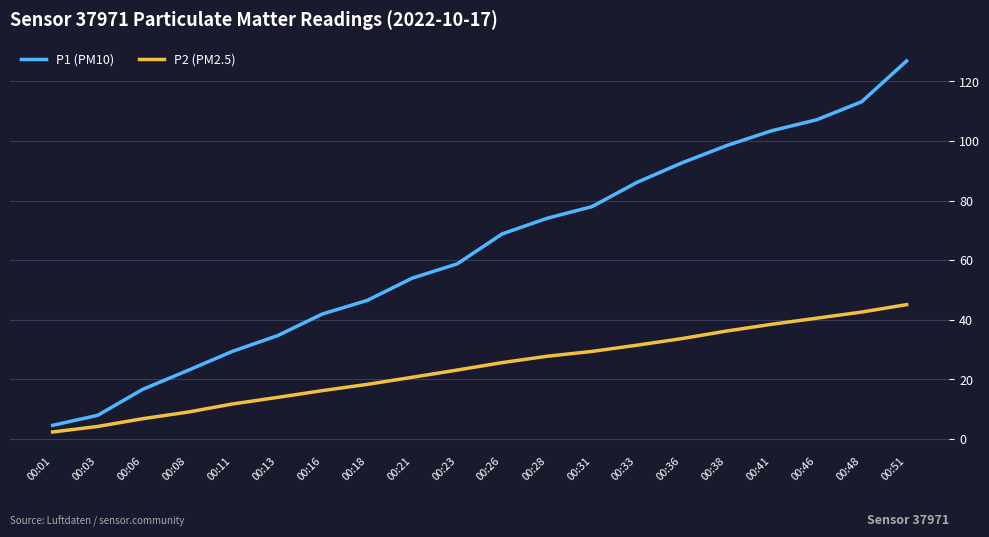

True or false: P1 (PM10) and P2 (PM2.5) cross at least once.

False